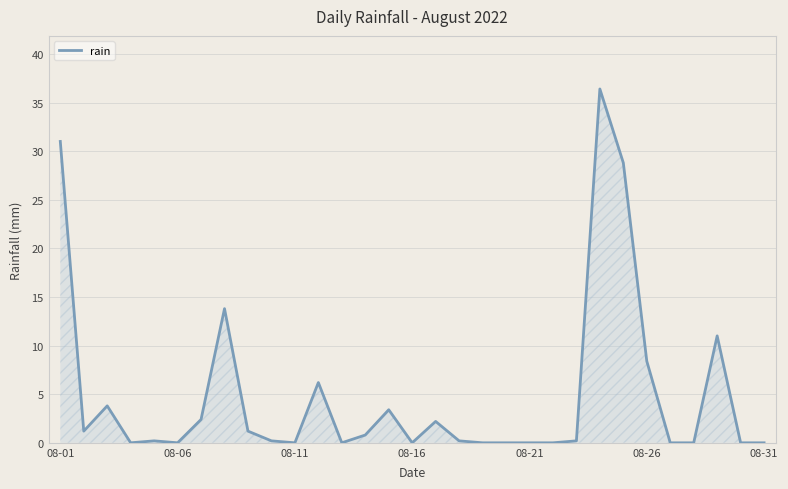

What is the maximum value shown in the chart?

36.4